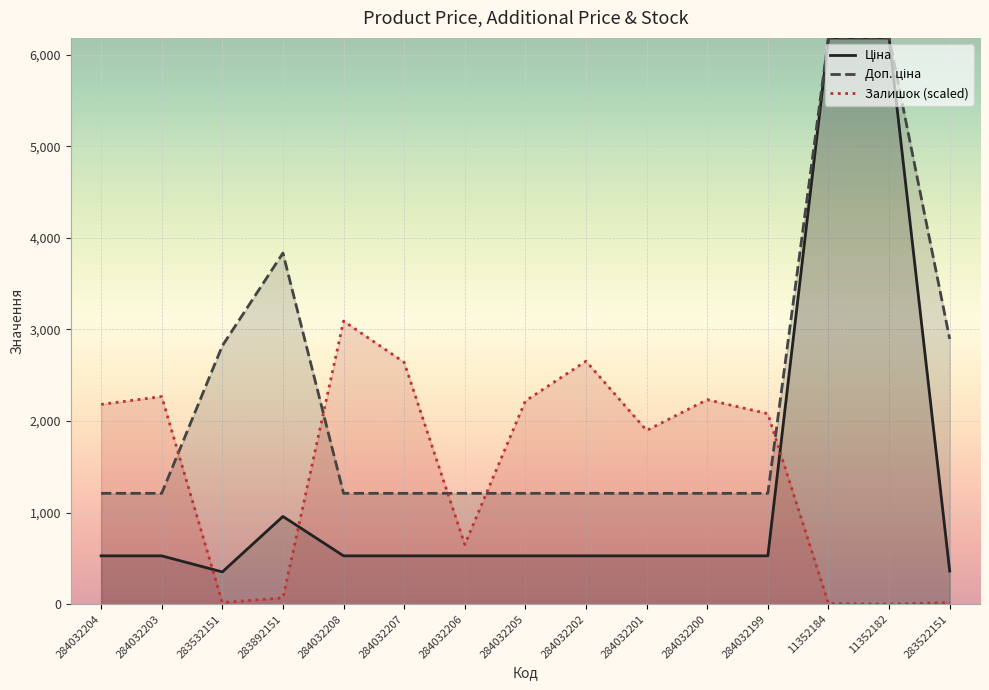

Is it true that Доп. ціна equals 1210.7 at 284032204?

True